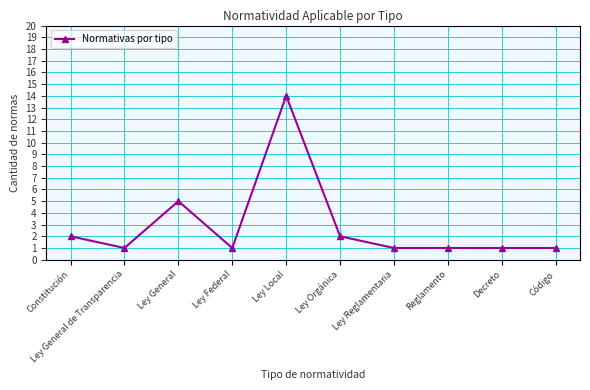

At which category does the data reach its first local valley?

Ley General de Transparencia